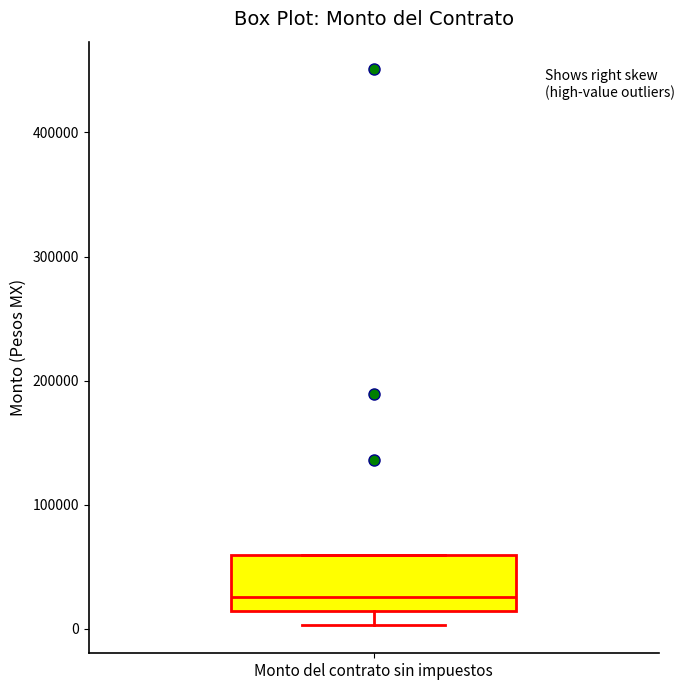

Where is the lower edge of the box for Monto del contrato sin impuestos on the y-axis? The values are not printed on the chart, so give them approximately, as read against the axis.

10000